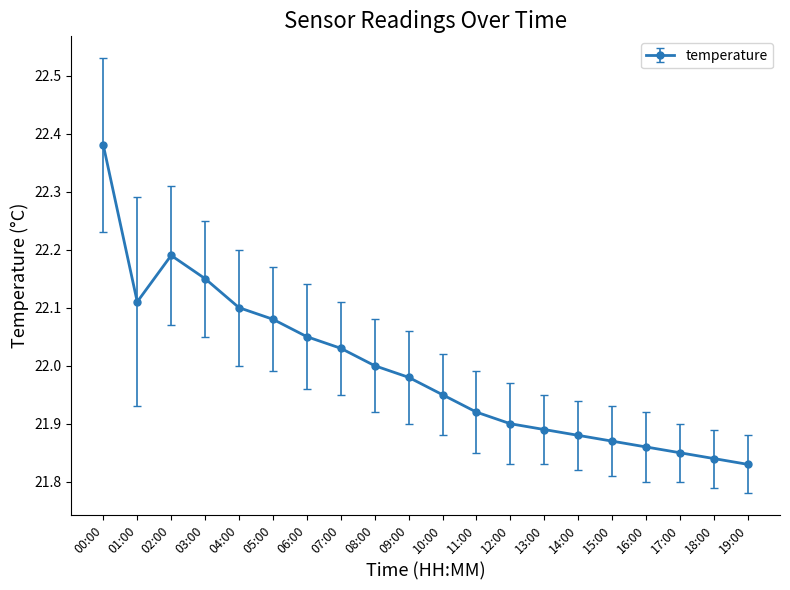

How many lines are shown in the chart?

1